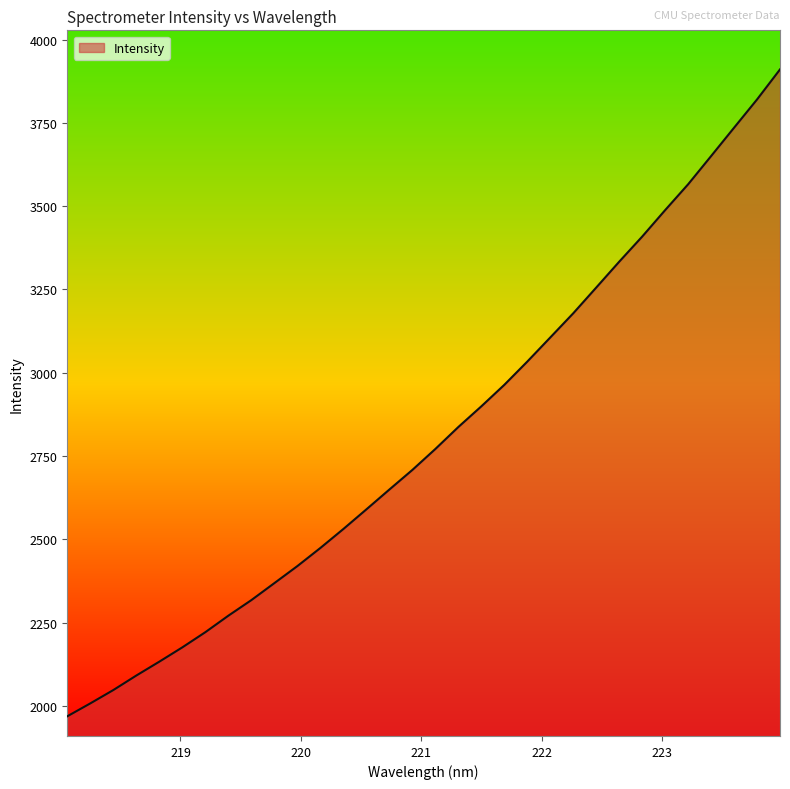

What is the minimum value shown in the chart?

1968.8